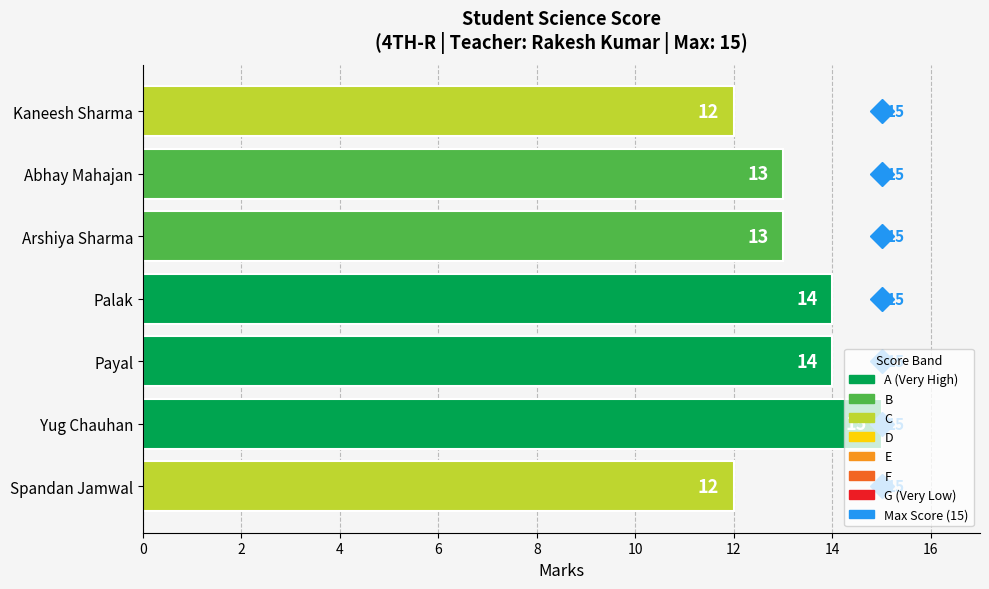

What is the label of the 3rd bar from the top?

Arshiya Sharma